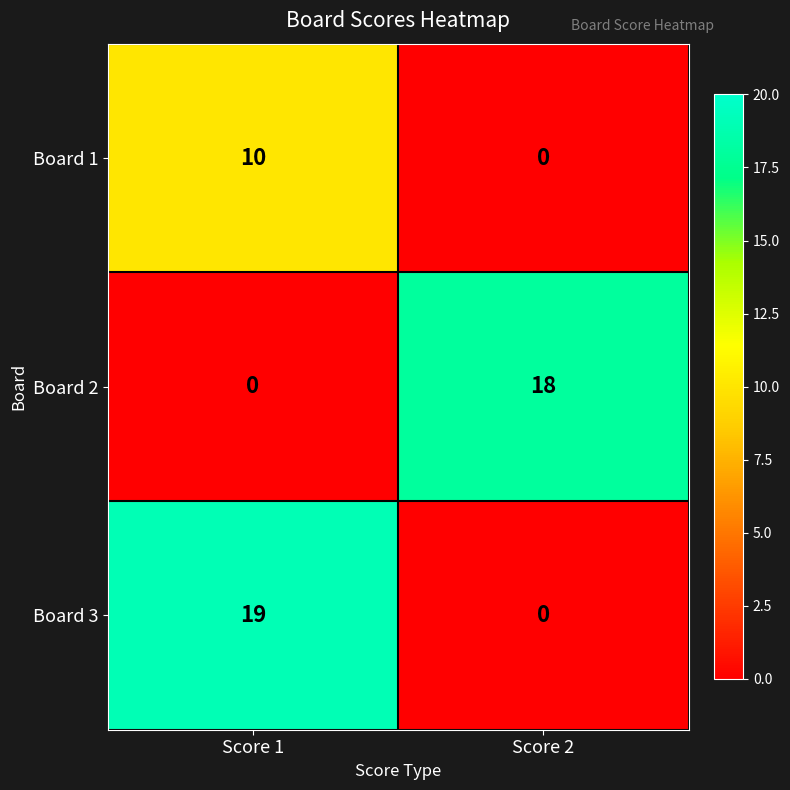

What is the spread (max minus min) of values at Score 1?

19